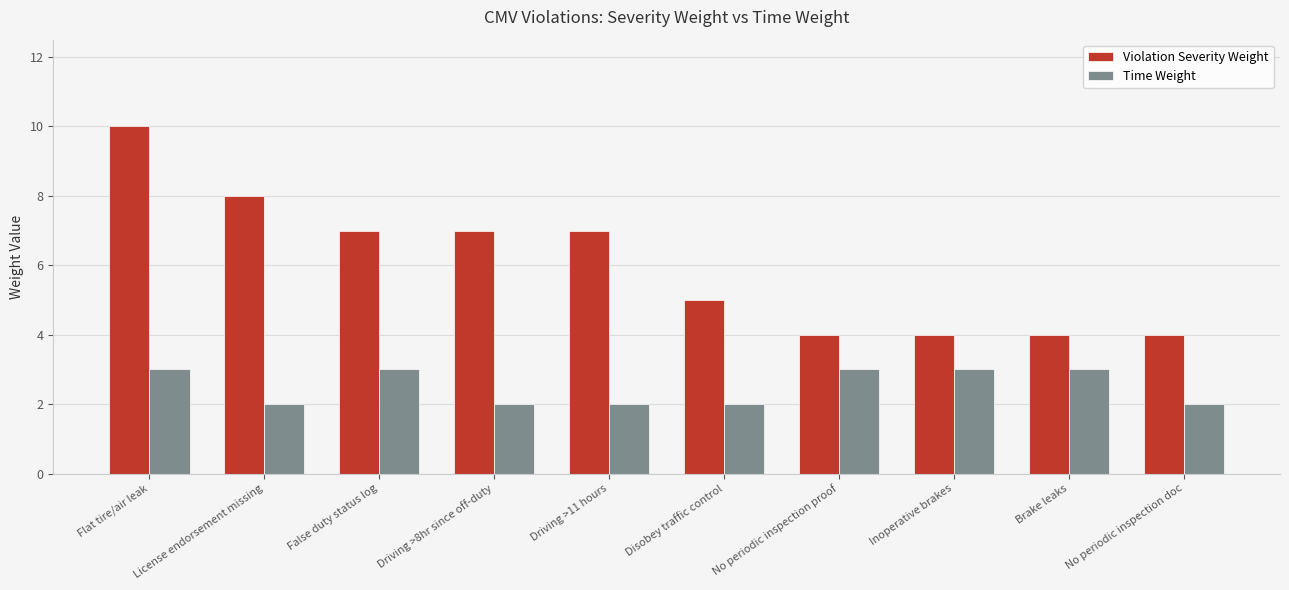

What is the greatest value displayed?

10